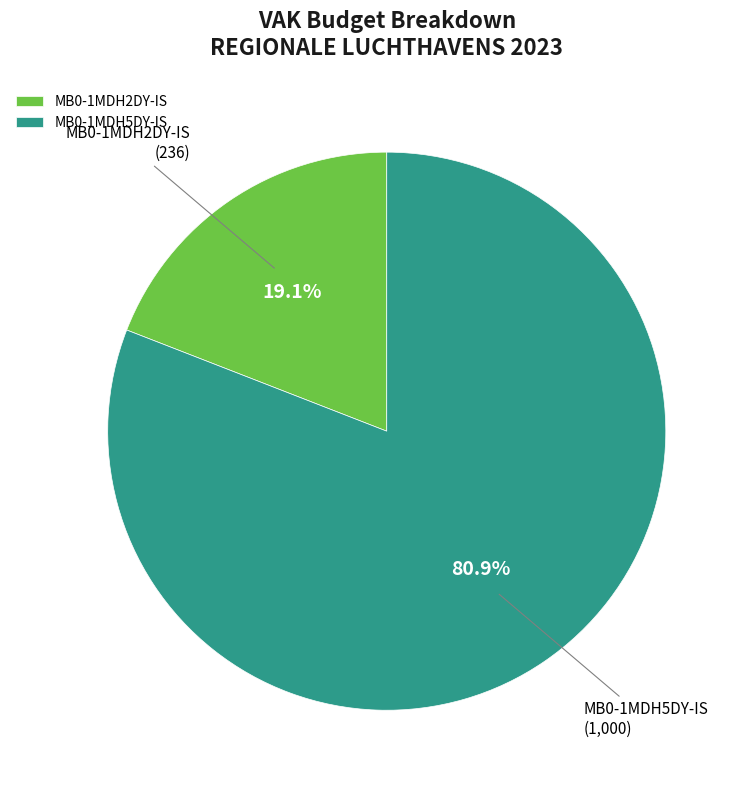

Is it true that MB0-1MDH5DY-IS is 81% of the pie?

True